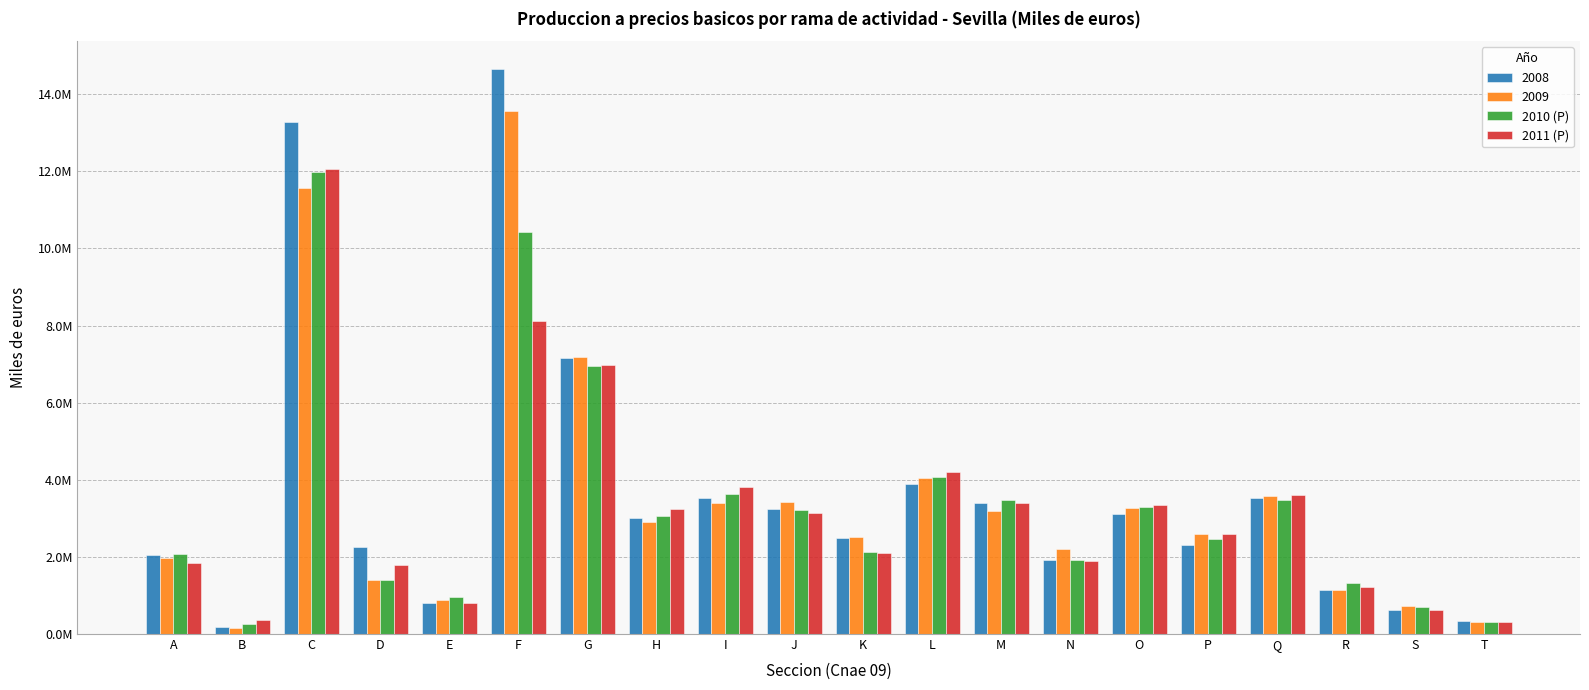

Does the chart contain stacked bars?

No